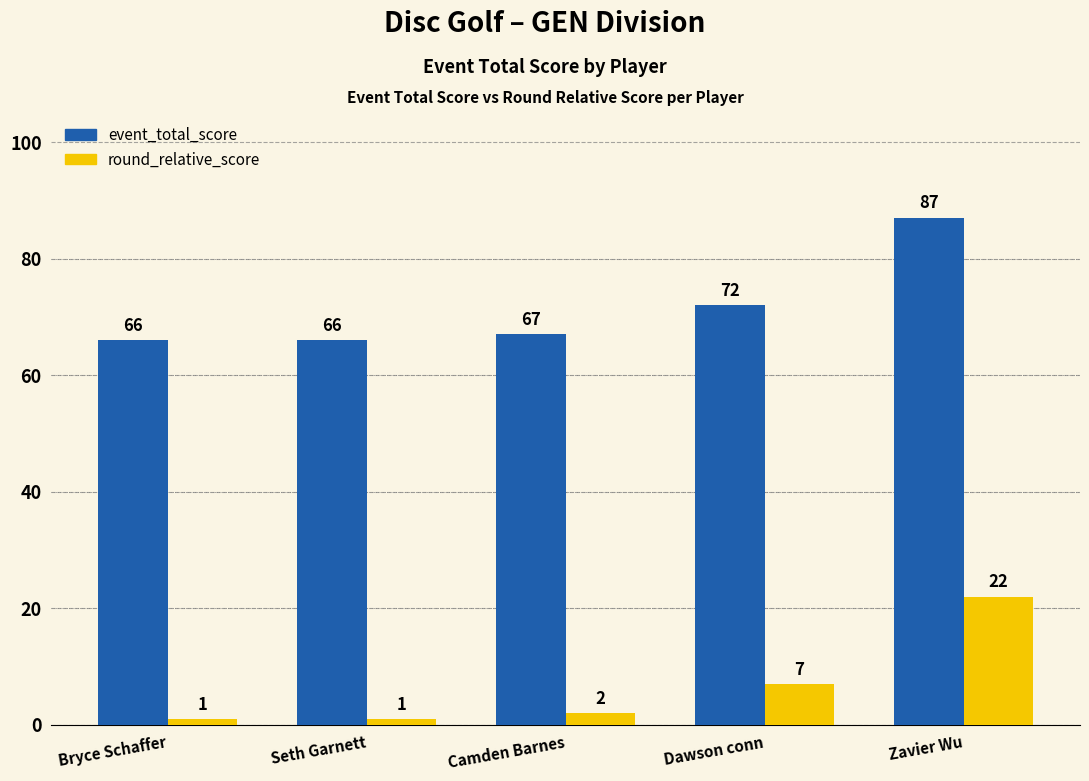

What is the sum of the round_relative_score values at Zavier Wu and Dawson conn?

29